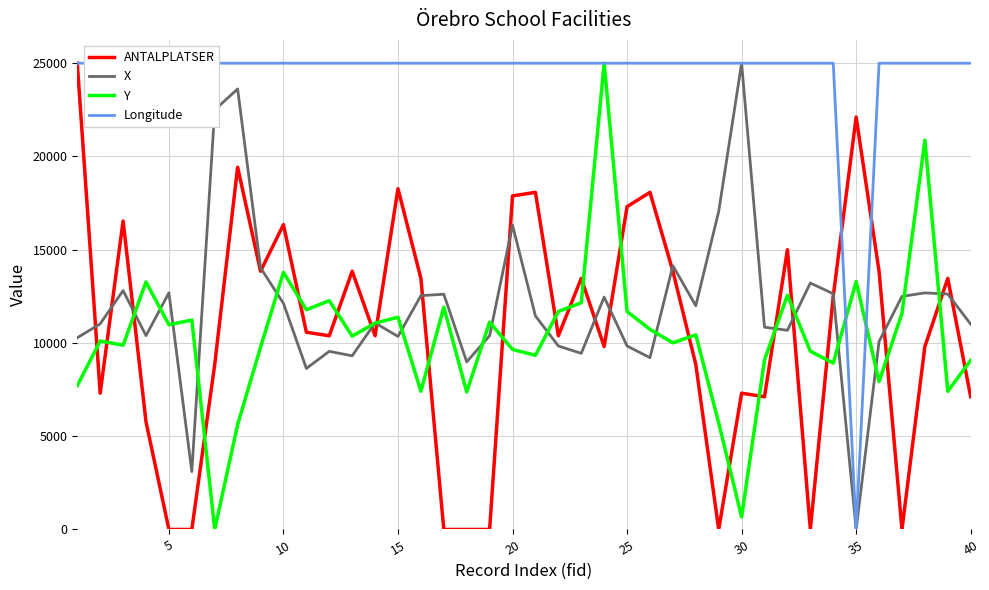

After their last crossing, which series has the higher values: Y or ANTALPLATSER?

Y